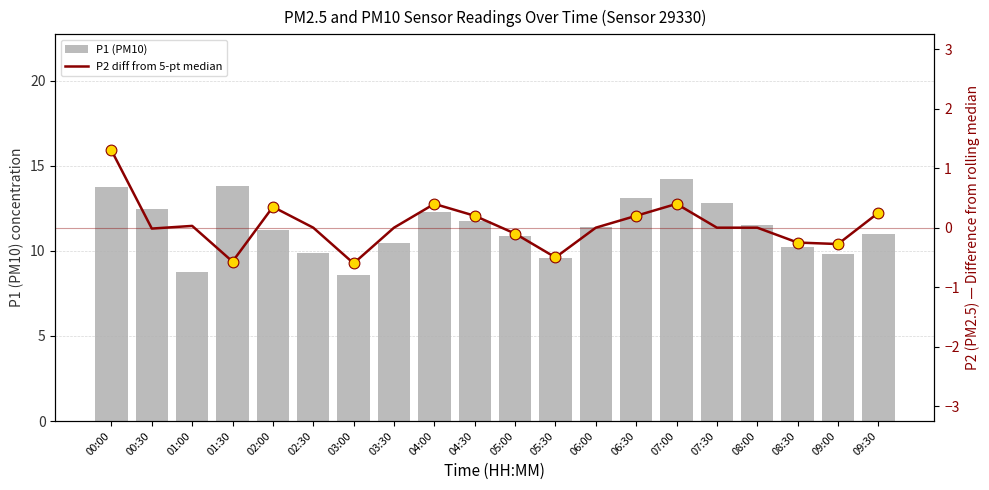

Is the value of P1 (PM10) at 05:30 greater than the value of P2 diff from 5-pt median at 06:00?

Yes